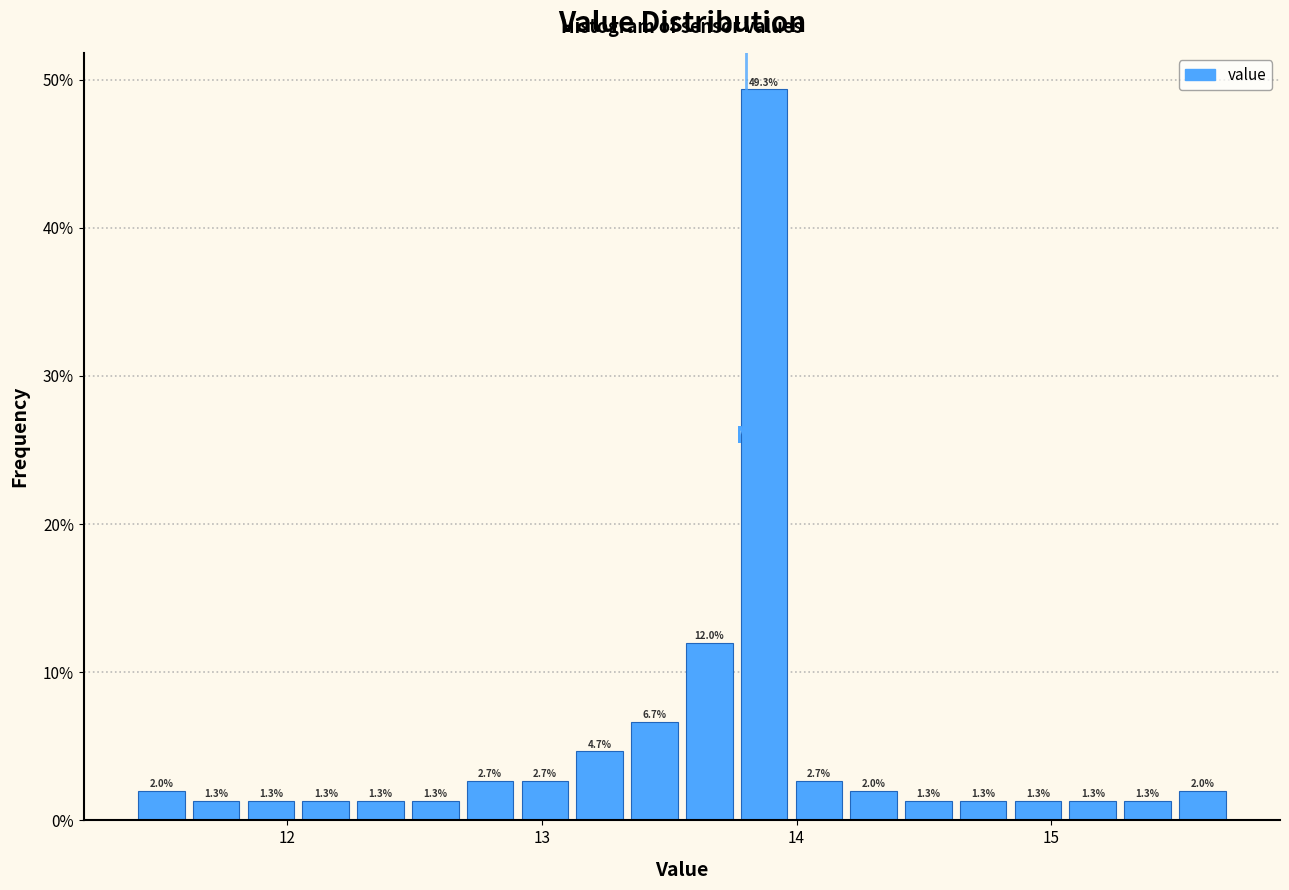

Around what value on the x-axis is the tallest bar? Give the approximate position of its centre, as read against the axis.

13.9